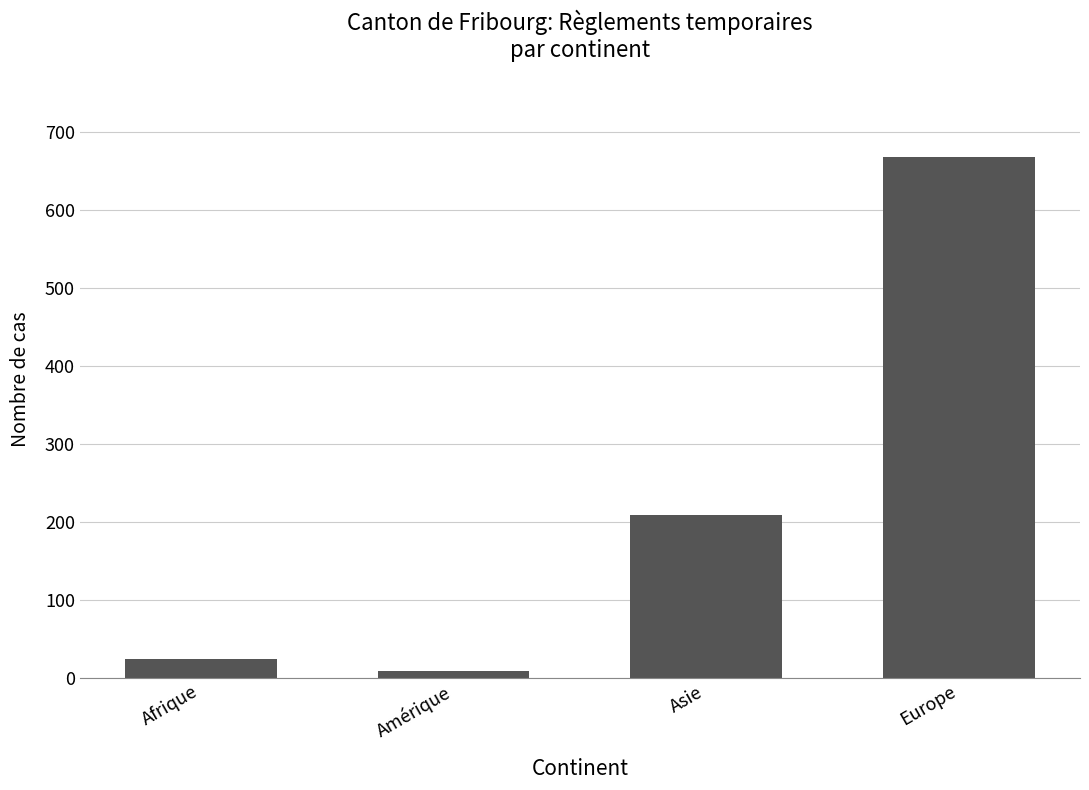

Is it true that the value at Asie is 298?

False